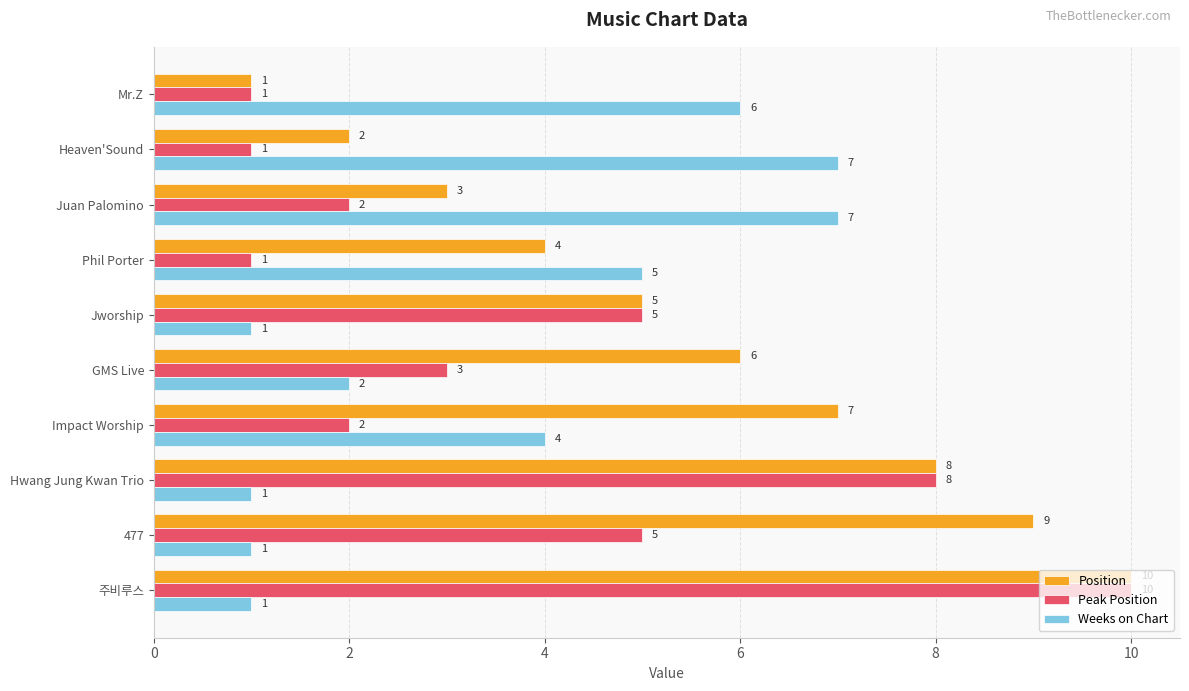

What is the spread (max minus min) of values at Phil Porter?

4